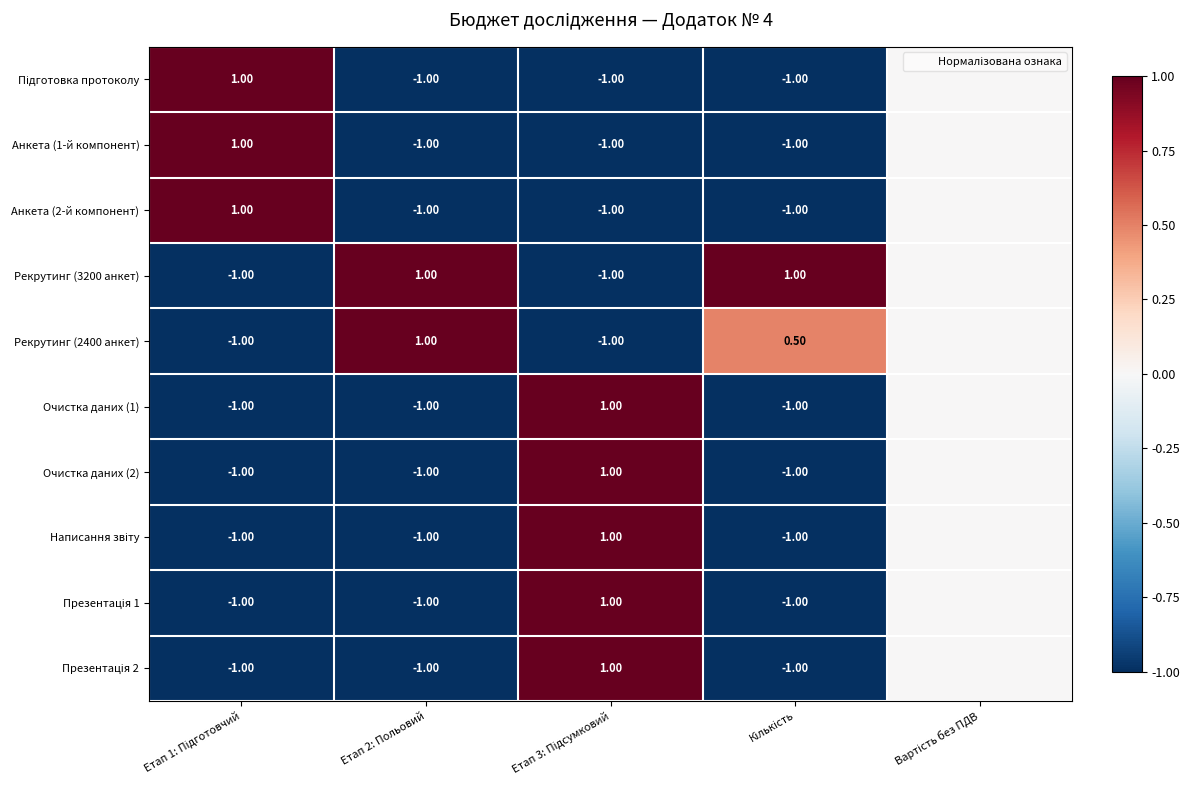

What is the spread (max minus min) of values at Кількість?

2.0